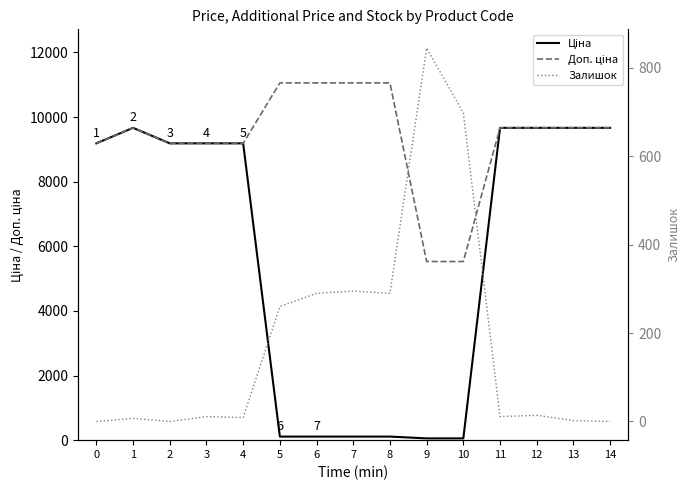

In Доп. ціна, how many points are higher than both neighbors (excluding endpoints)?

1